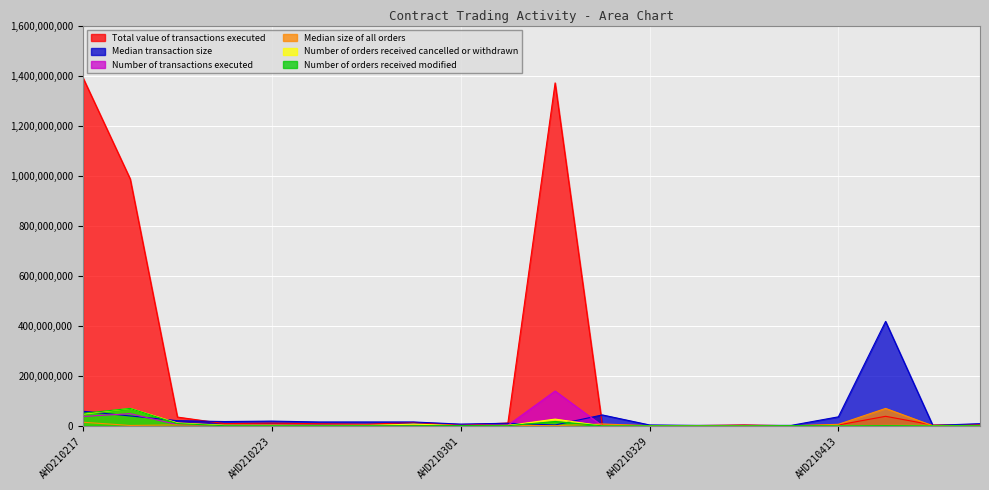

Reading right to left, extract all data points from this chart.

Total value of transactions executed: 4314579.8	3326050.0	38039887.5	3369787.5	208196.2	3531438.0	882252.5	827502.2	2634950.0	1371246673.0	11174076.8	2949863.8	13528318.8	6320324.5	8228014.2	10862353.8	8757280.2	34954626.8	987312992.8	1391760025.0
Median transaction size: 8584792.9	1716545.9	417528007.5	35943454.9	1718423.8	1715976.3	1714069.5	3425662.6	43500961.8	3422773.4	10259653.0	6838117.7	15389479.5	15415481.5	15392302.6	18837421.3	17094799.1	20549022.6	39395119.4	58348526.2
Number of transactions executed: 970713.2	606695.7	485356.6	485356.6	485356.6	1213391.5	1092052.3	606695.7	242678.3	139176002.5	2426783.0	1698748.1	2305443.8	1698748.1	1941426.4	2426783.0	1334730.6	4610887.6	48535659.1	37251118.4
Median size of all orders: 1425983.6	285196.7	69588001.2	5989131.3	285196.7	285196.7	285196.7	570393.5	7272516.5	570393.5	2281573.8	1140786.9	2851967.3	3137164.0	2566770.5	3422360.7	2851967.3	3564959.1	1425983.6	14259836.3
Number of orders received cancelled or withdrawn: 1276844.1	1276844.1	1276844.1	0.0	0.0	0.0	0.0	0.0	0.0	26813725.3	1276844.1	0.0	7022642.3	638422.0	638422.0	1276844.1	1915266.1	11491596.5	69588001.2	47243230.2
Number of orders received modified: 376151.4	0.0	752302.7	0.0	752302.7	0.0	0.0	0.0	0.0	17302962.5	376151.4	1128454.1	376151.4	376151.4	376151.4	376151.4	376151.4	9027632.6	69588001.2	50028130.6